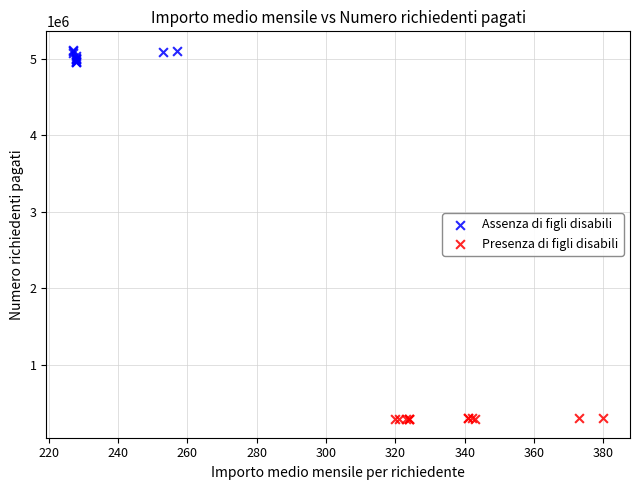

Which series reaches the maximum Y coordinate?

Assenza di figli disabili